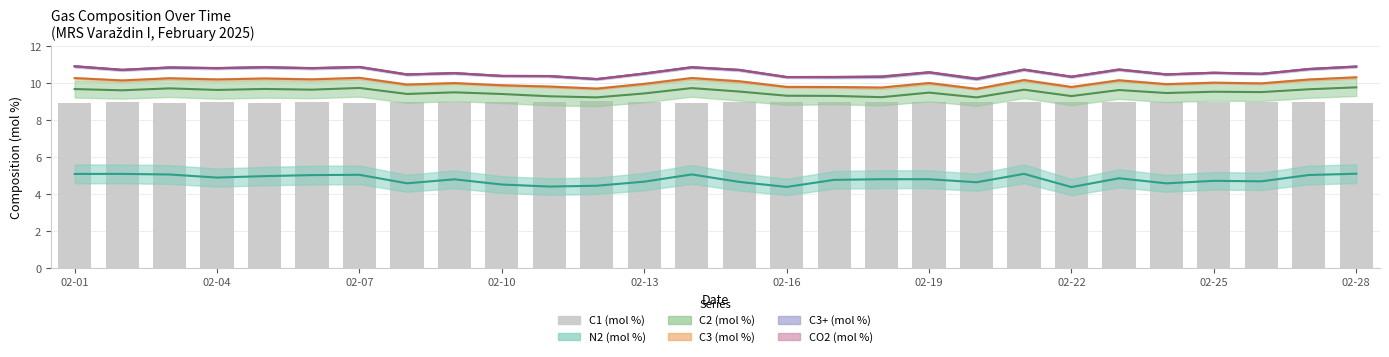

What is the difference between the maximum and minimum values in the C1 (mol %) series?

0.1